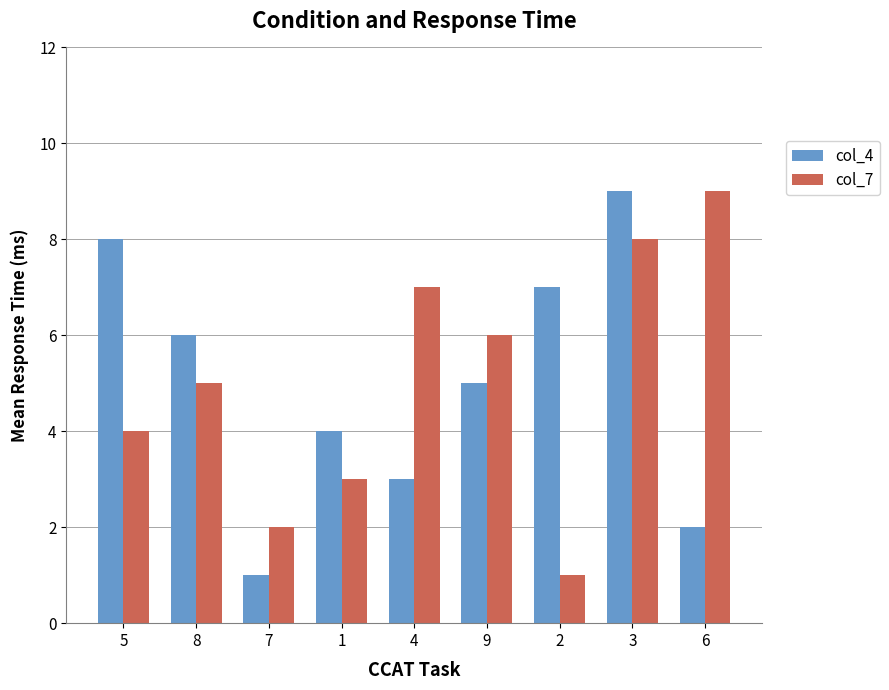

What is the smallest value displayed?

1